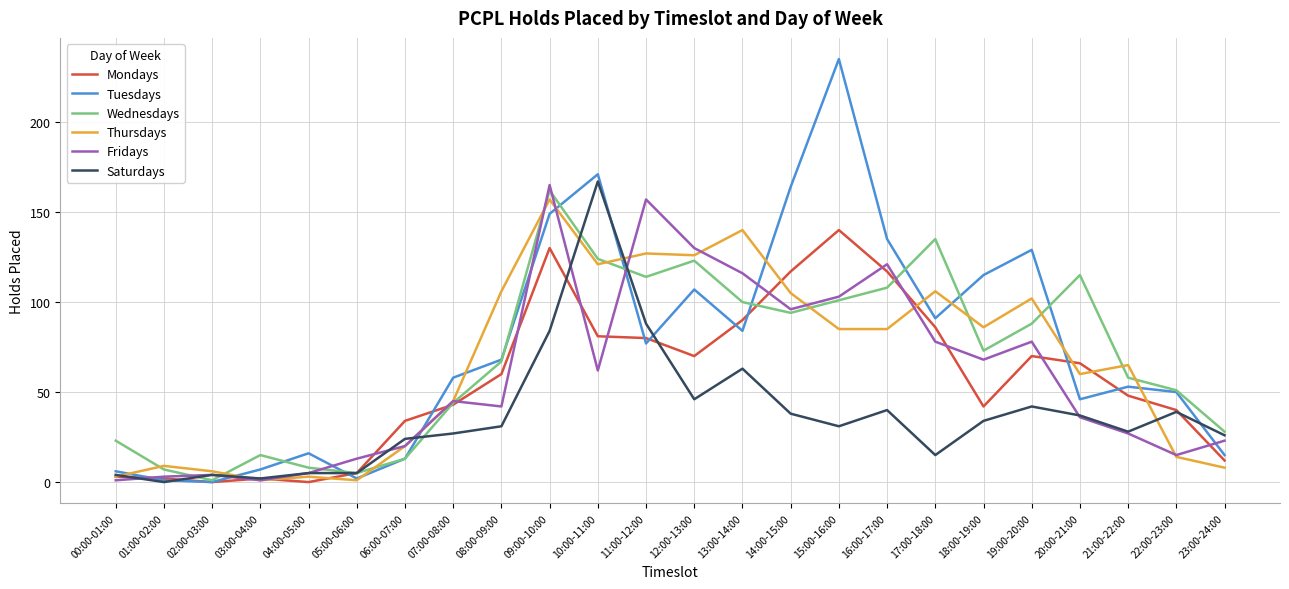

Which series changed the most between 16:00-17:00 and 19:00-20:00?

Mondays